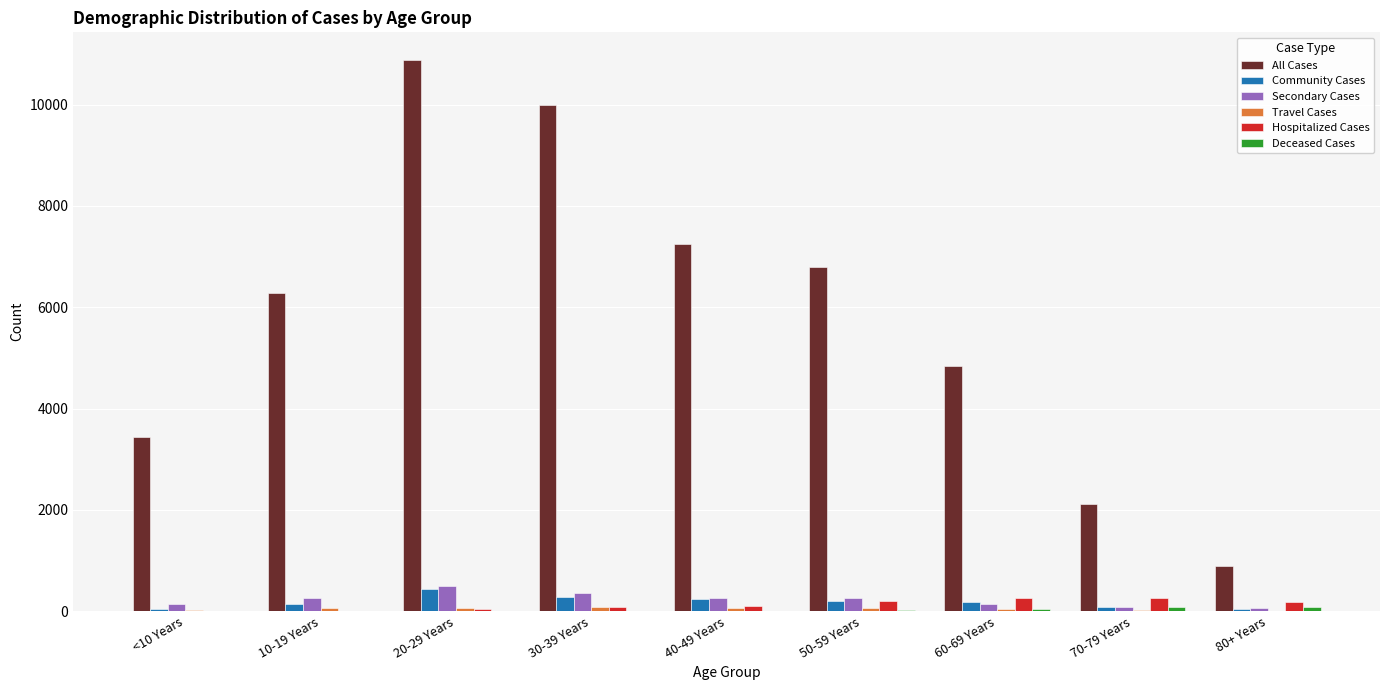

What is the average value of the Secondary Cases series?

233